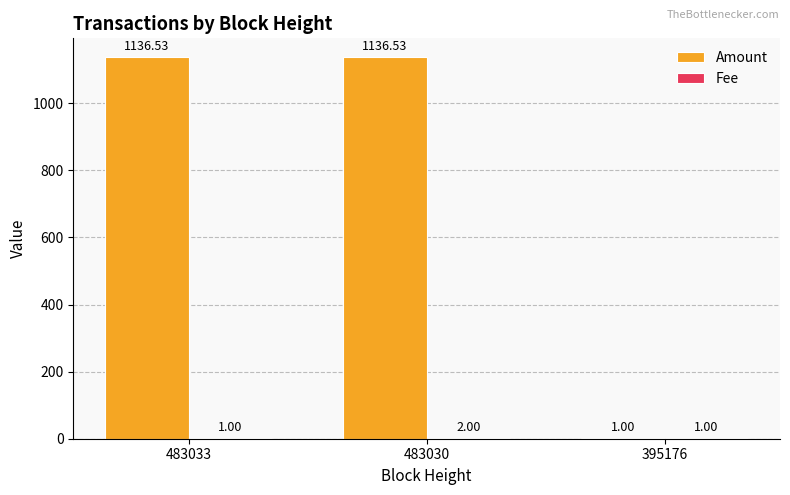

At which category is the sum across all series the highest?

483030